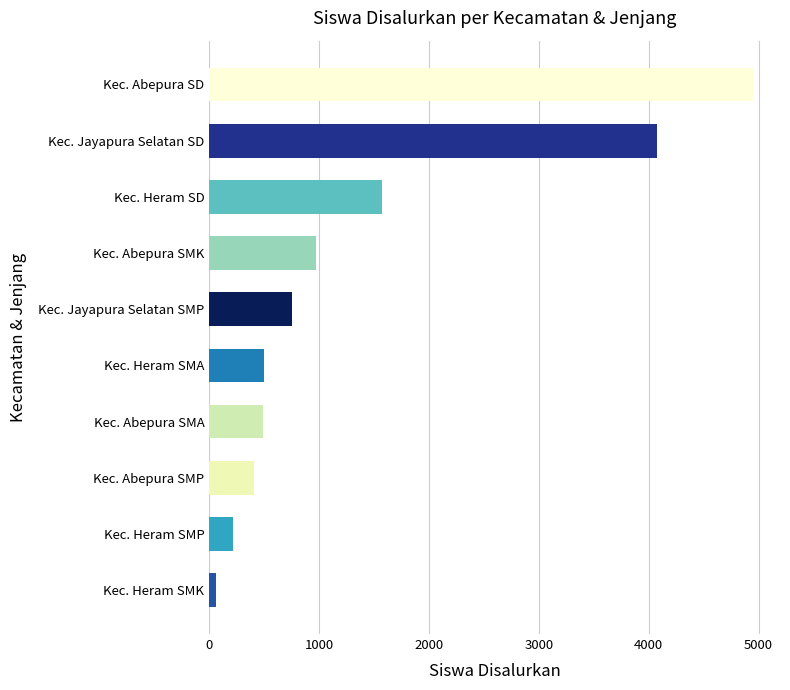

Are the bars horizontal?

Yes